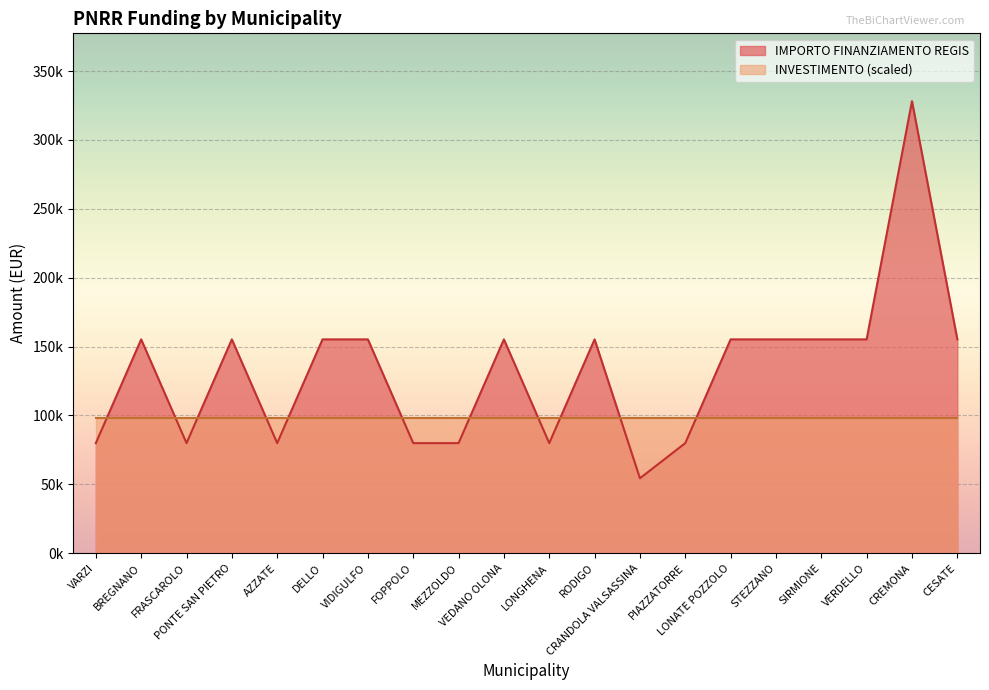

True or false: the data has more than 0 interior local peaks.

True